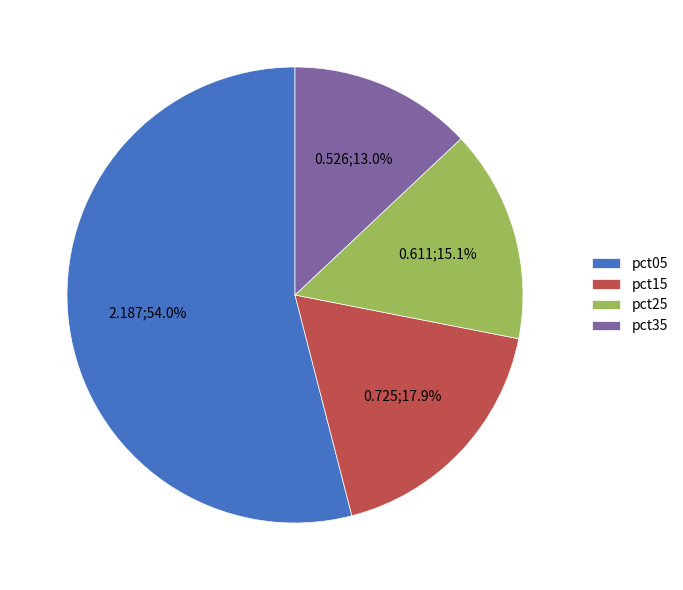

Is there any slice that represents more than half of the pie?

Yes